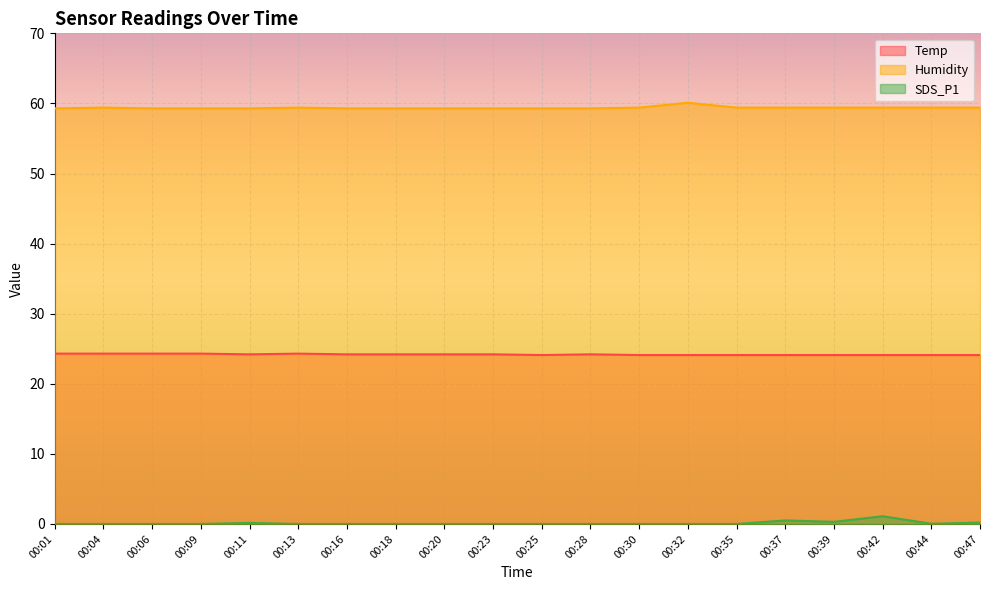

Is it true that Temp equals 36.0 at 00:25?

False